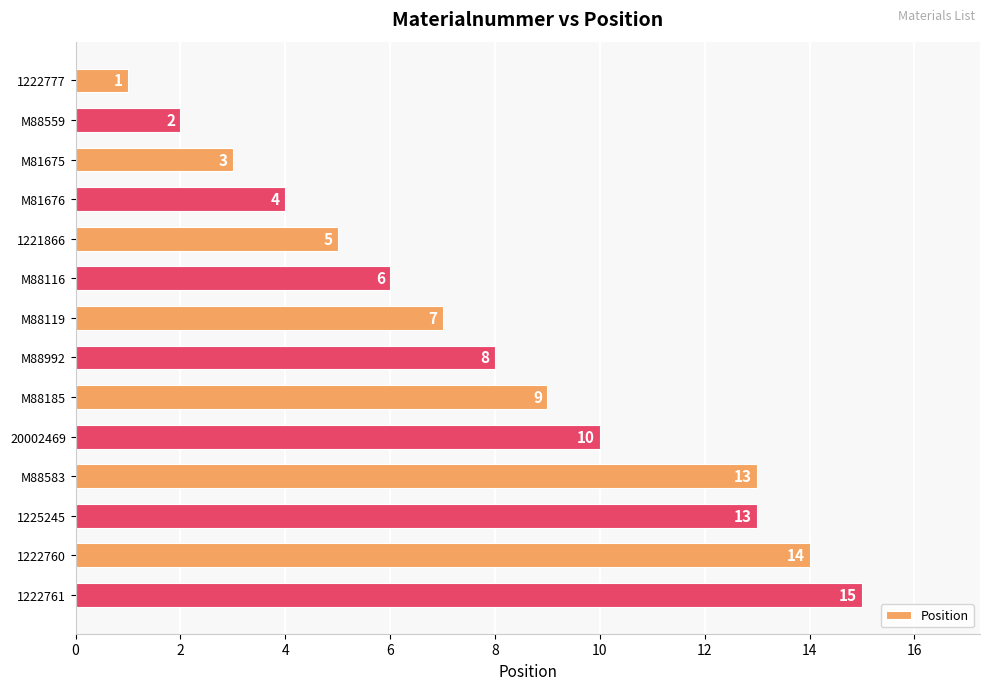

What is the value of the 13th bar from the top?

14